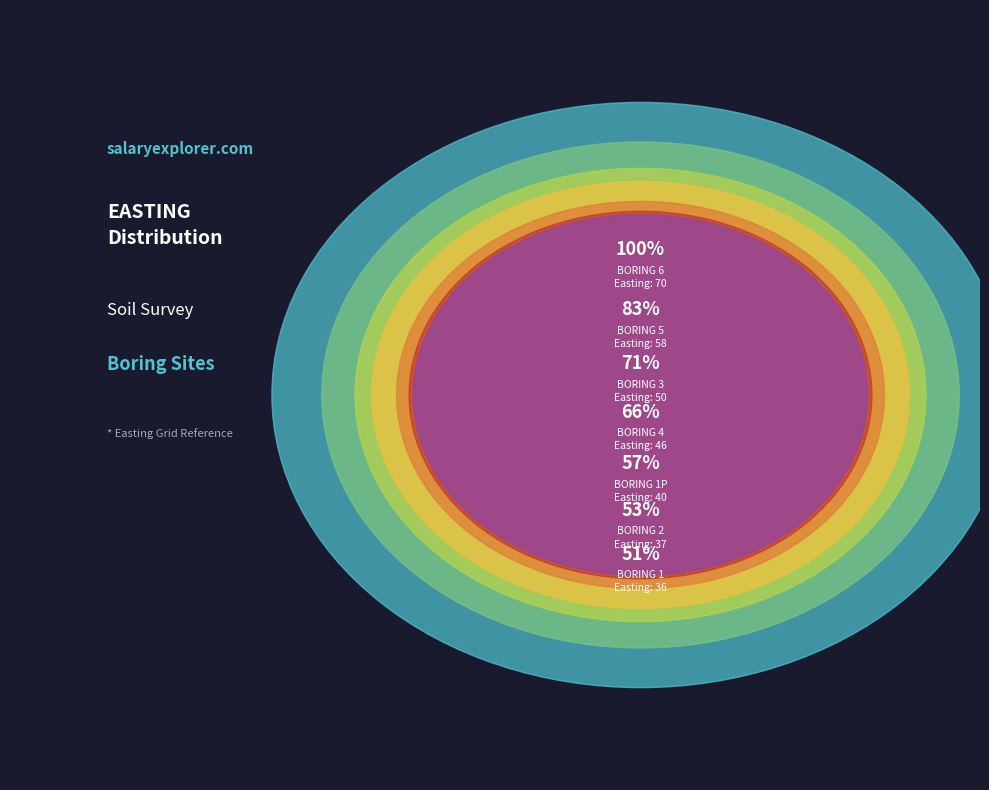

Is 4 the majority of the pie?

No